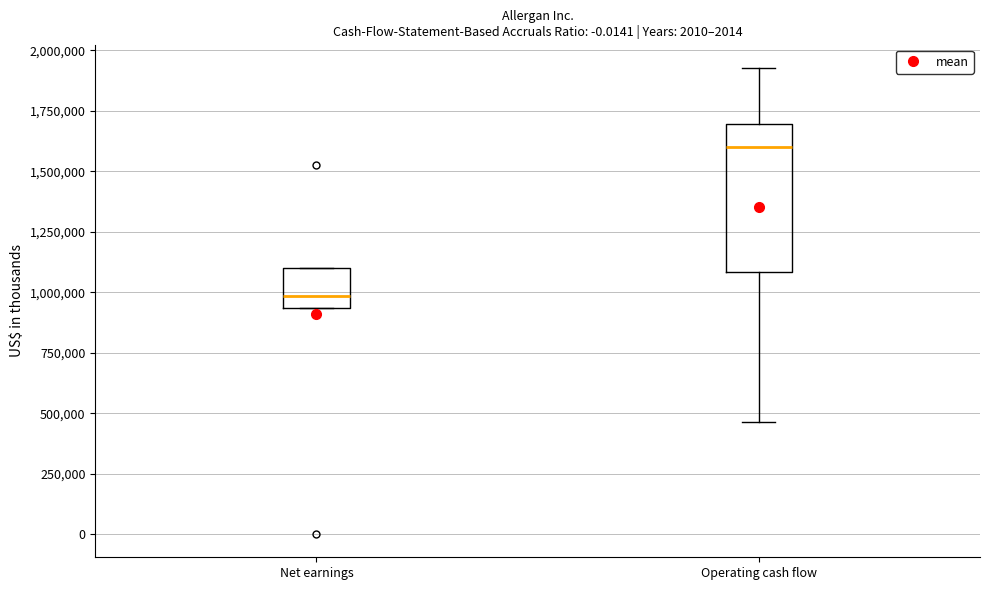

Comparing the boxes themselves (not the whiskers), which one is the tallest?

Operating cash flow